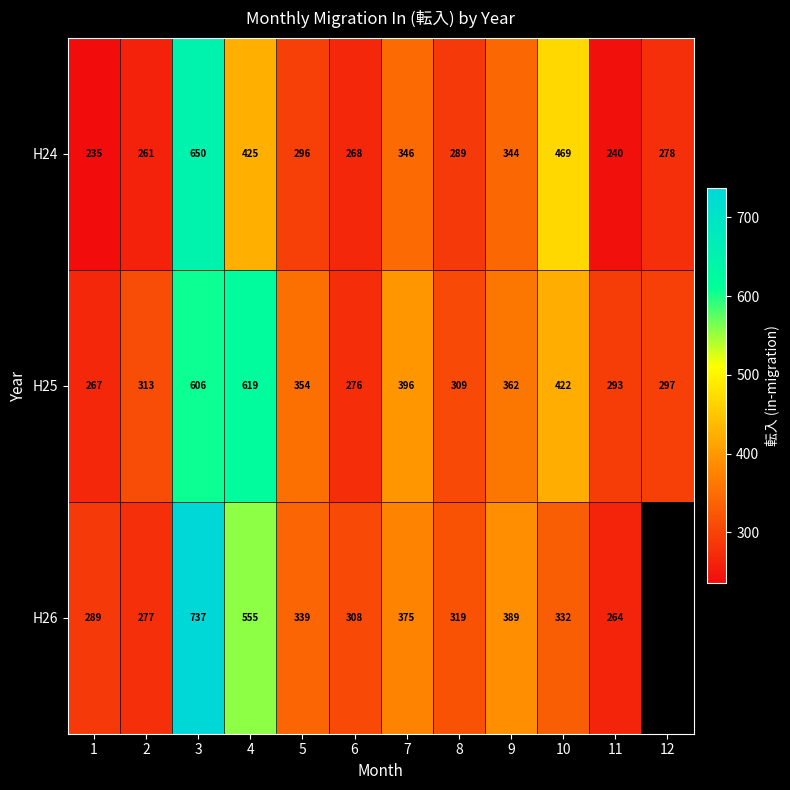

True or false: H25 has a value of 587.0 at 5.

False